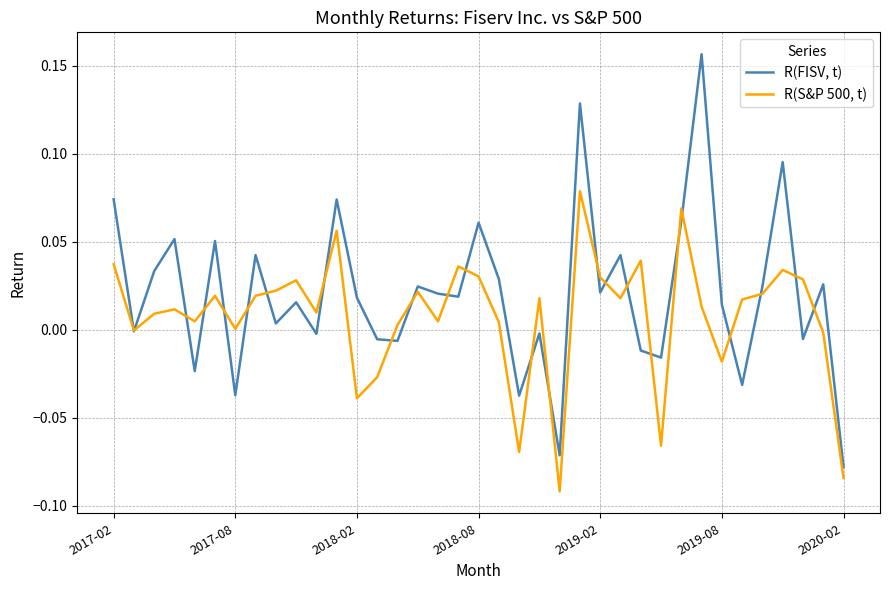

Is this an area chart (filled region under the line)?

No